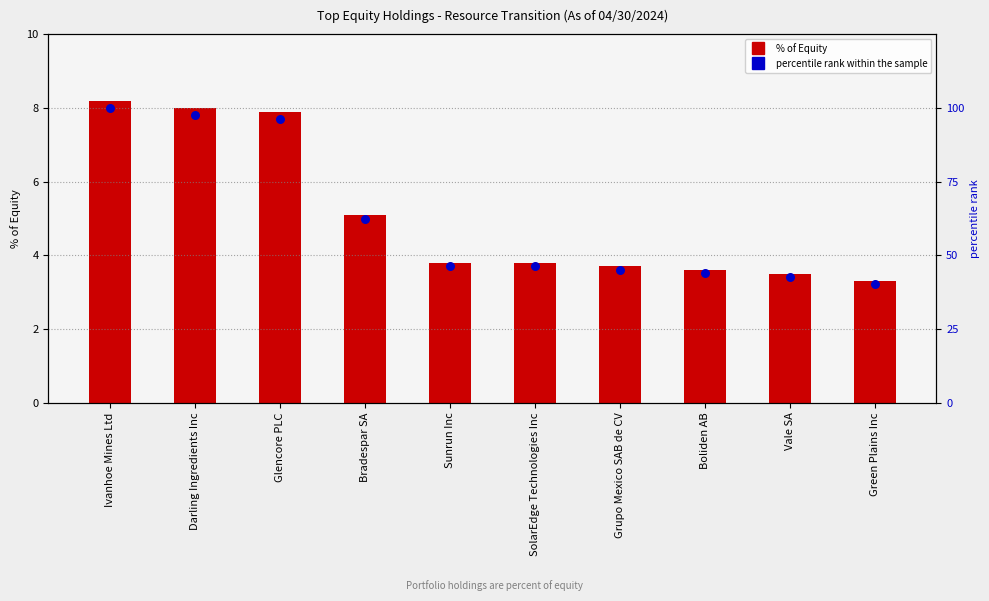

Is the value of % of Equity at Grupo Mexico SAB de CV greater than the value of percentile rank within the sample at SolarEdge Technologies Inc?

No